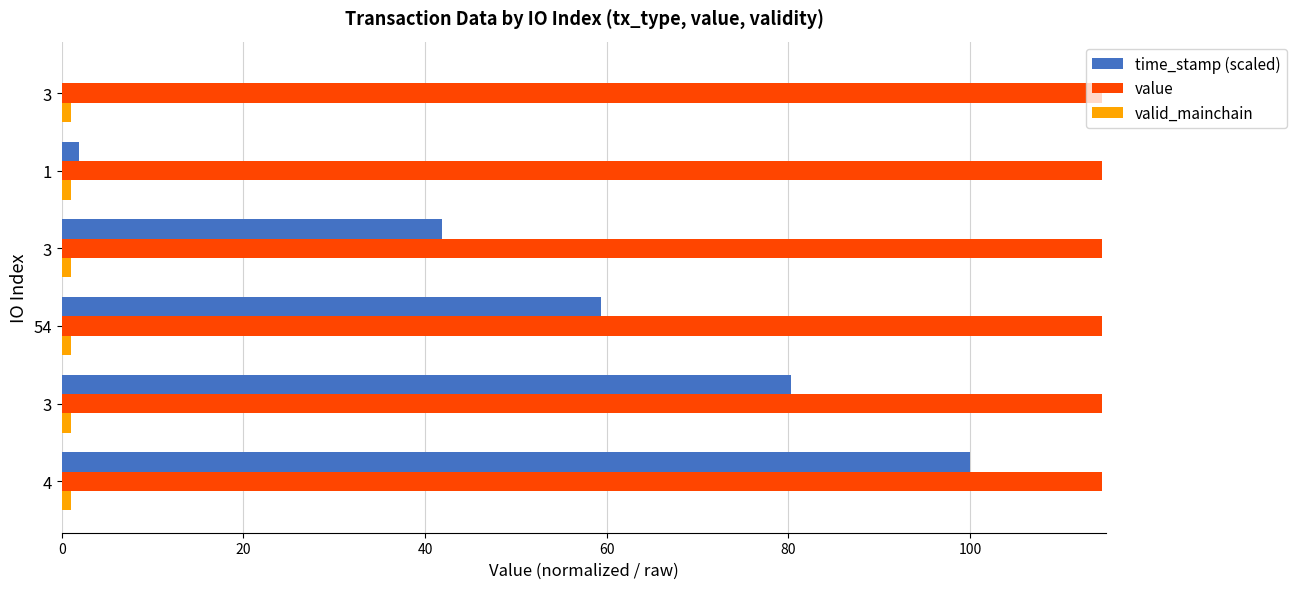

What is the maximum value shown in the chart?

114.5